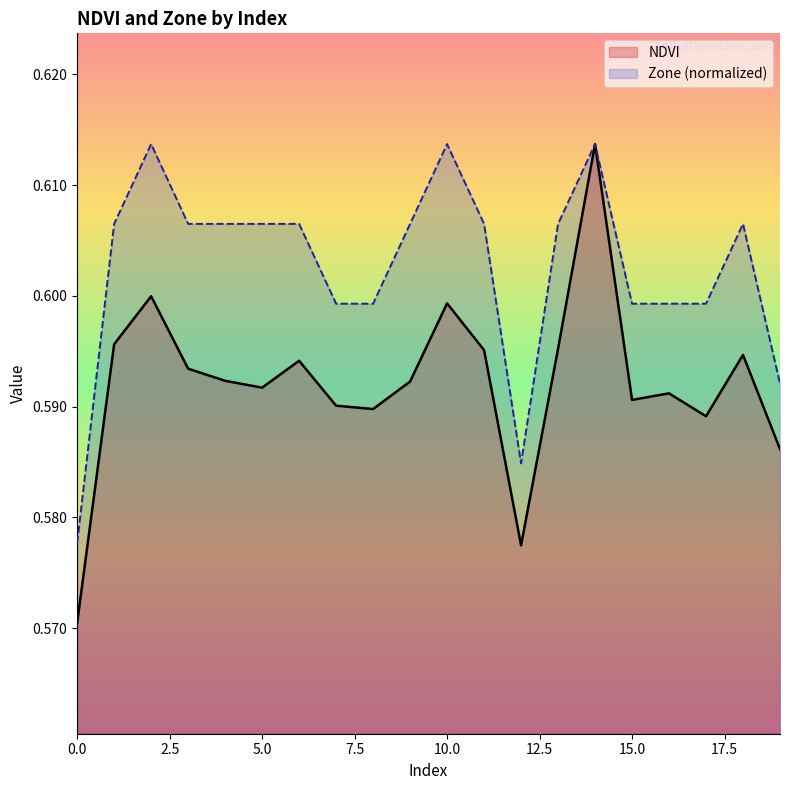

Which series has the largest total across all categories?

Zone (normalized)